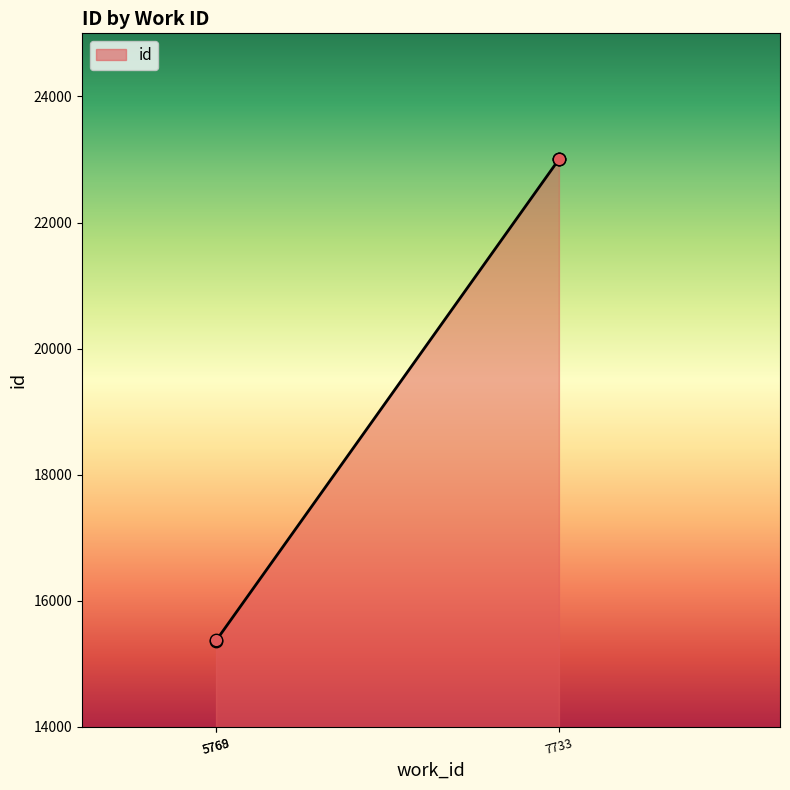

What is the ratio of the value at 7733 to the value at 5769?

1.5